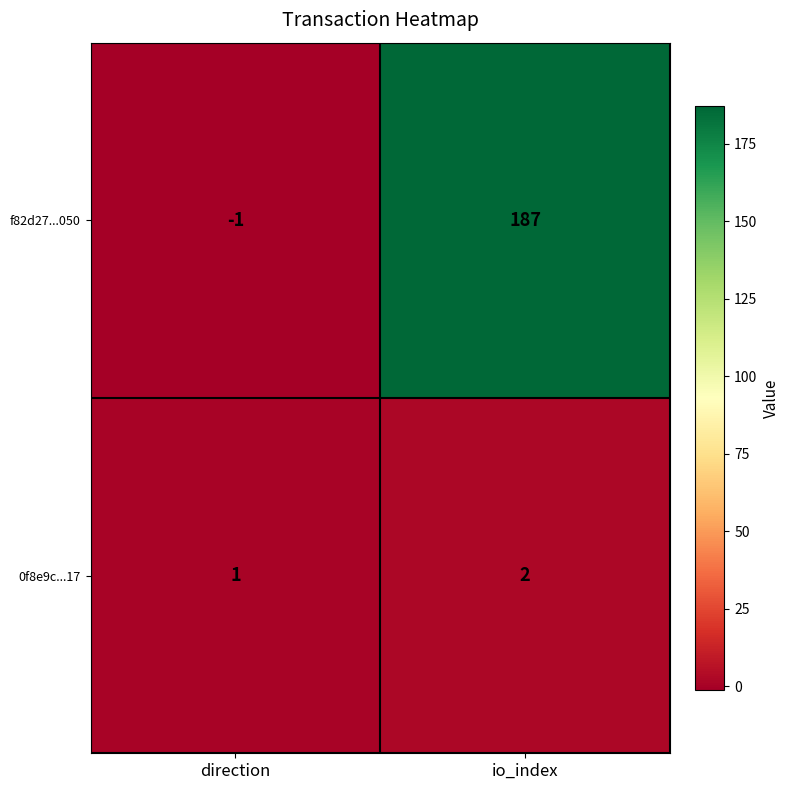

True or false: f82d27...050 has a value of -1 at direction.

True